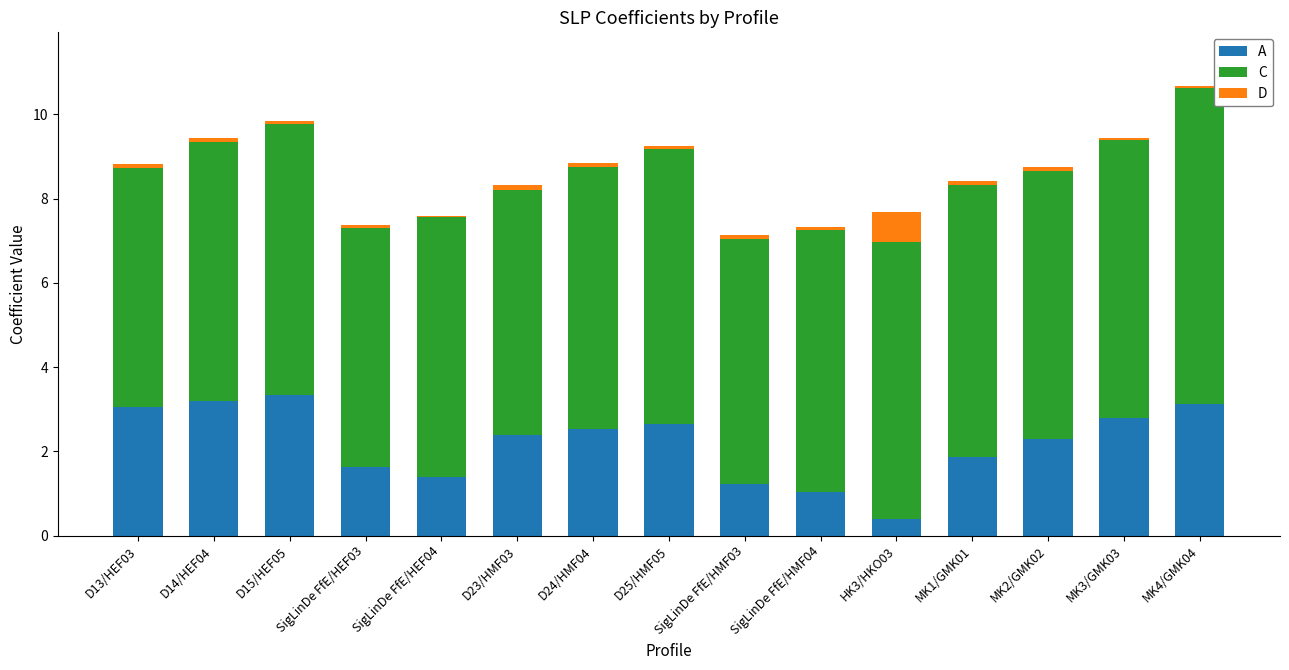

At which category is the sum across all series the highest?

MK4/GMK04